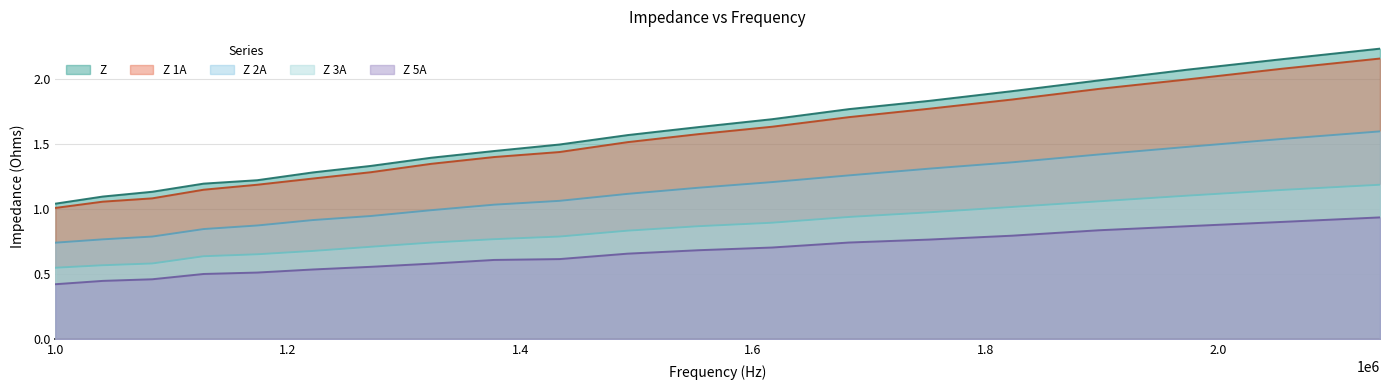

Does the chart have visible grid lines?

Yes